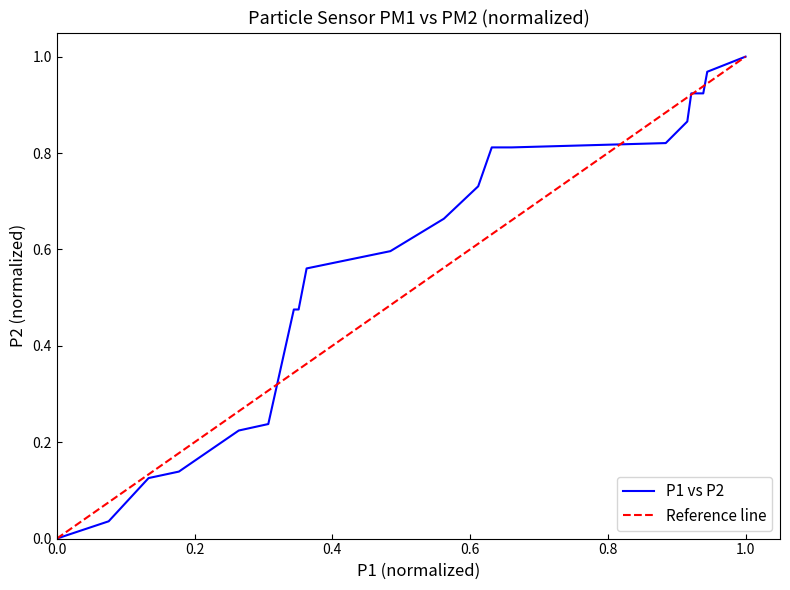

Reading left to right, transcribe all the data shown in this chart.

P1 vs P2: 0.0	0.0	0.1	0.1	0.2	0.2	0.5	0.5	0.6	0.6	0.7	0.7	0.8	0.8	0.8	0.9	0.9	0.9	1.0	1.0
Reference line: 0.0	0.1	0.1	0.2	0.2	0.3	0.3	0.4	0.4	0.5	0.5	0.6	0.6	0.7	0.7	0.8	0.8	0.9	0.9	1.0